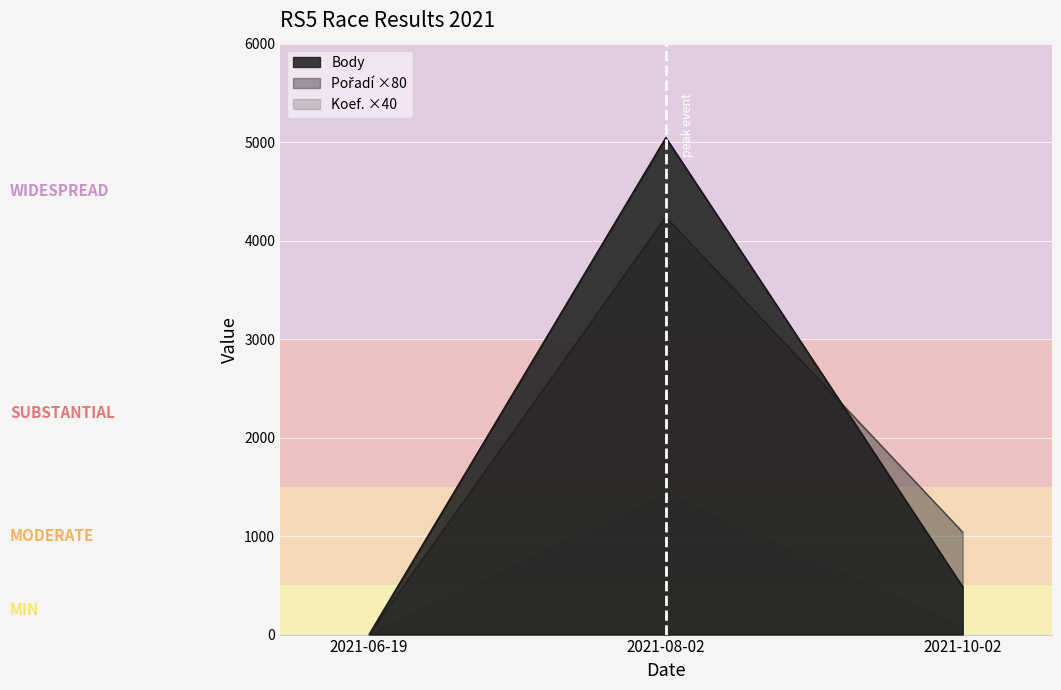

At how many categories does at least one series exceed 3197?

1